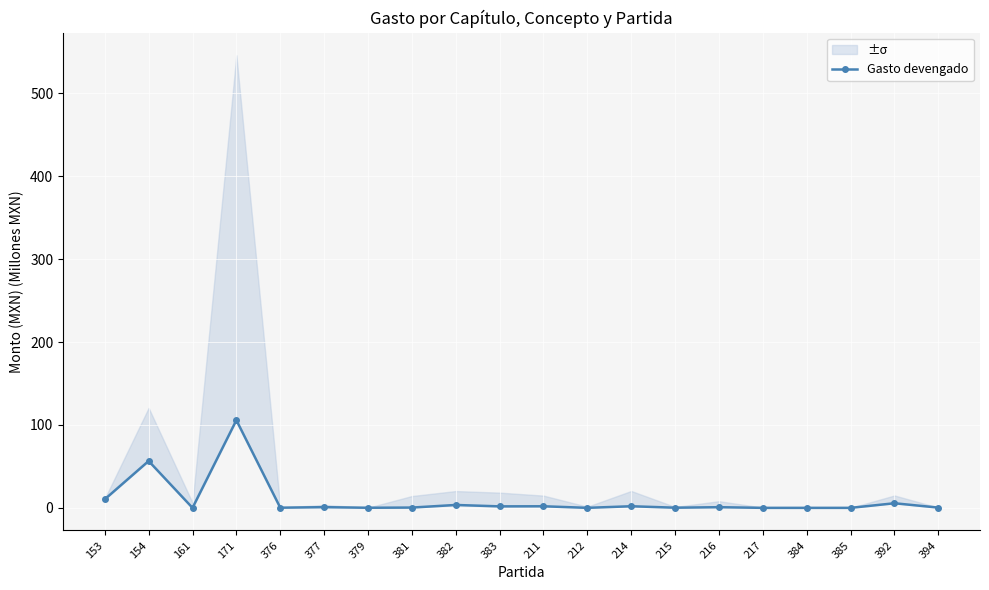

What value does the data have at 211?

1.9